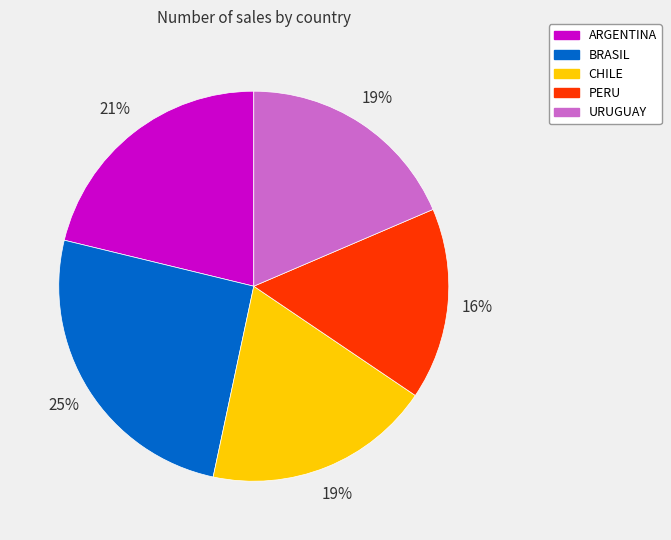

What percentage is the CHILE slice, to the nearest percent?

19%